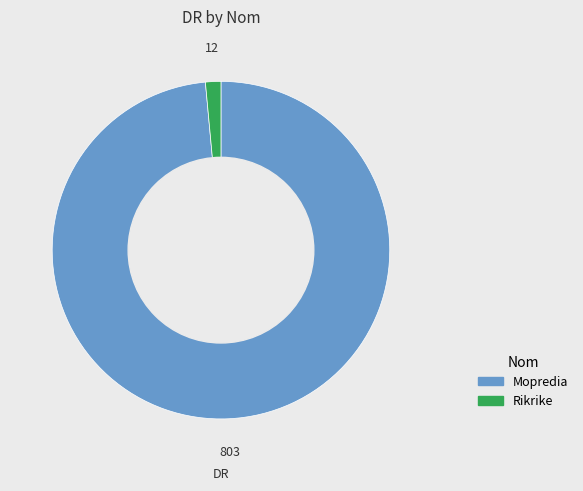

Which has a higher value, Rikrike or Mopredia?

Mopredia